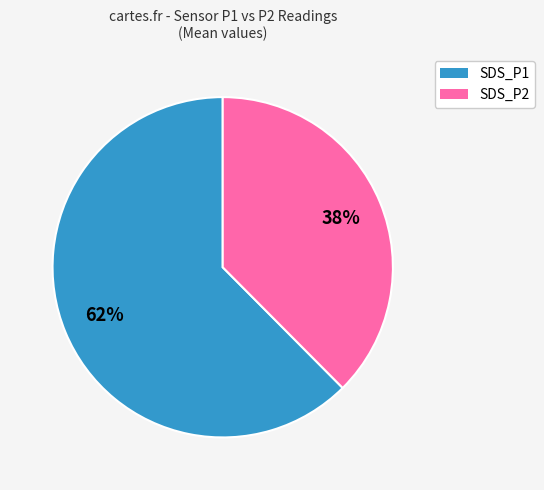

How many segments does this pie chart have?

2